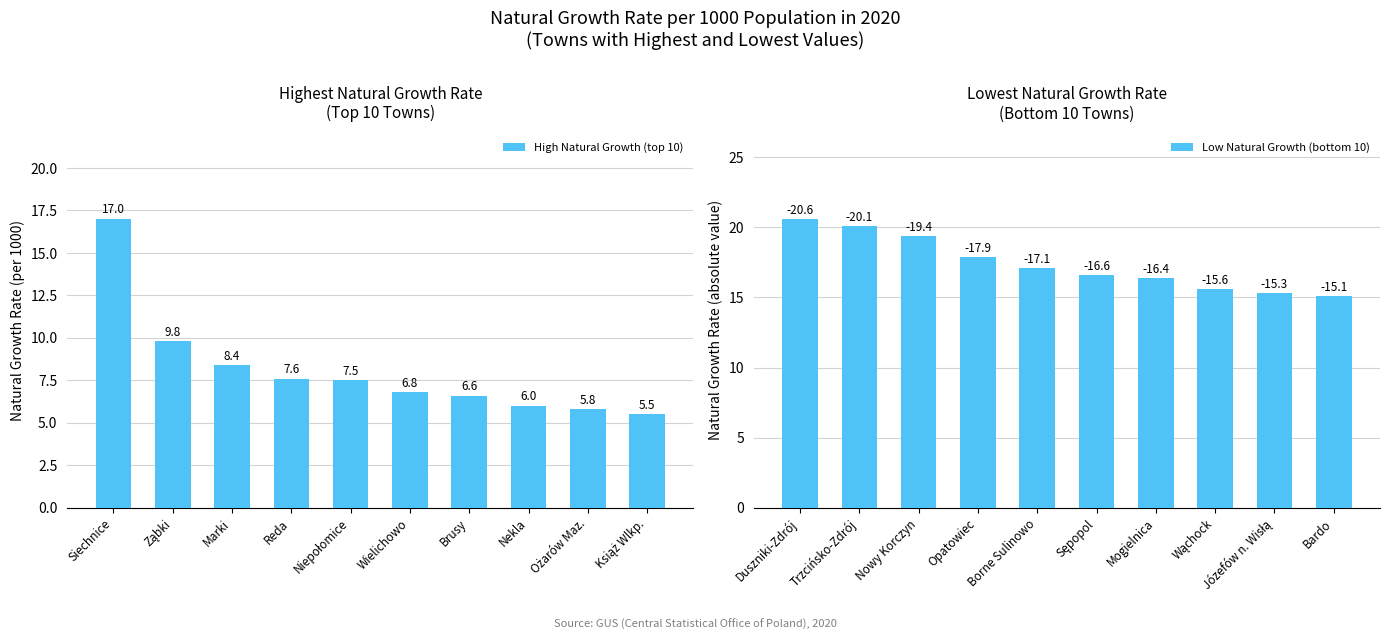

The value of High Natural Growth (top 10) at Siechnice is 17.0. True or false?

True